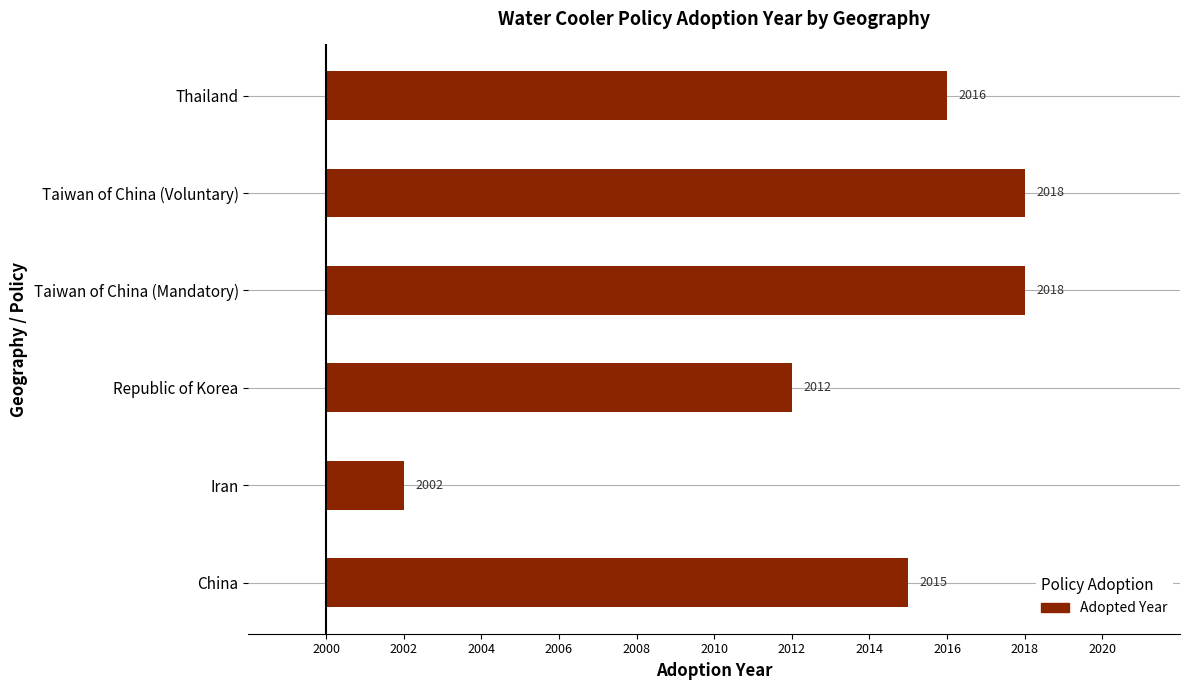

What is the difference between the maximum and minimum values?

16